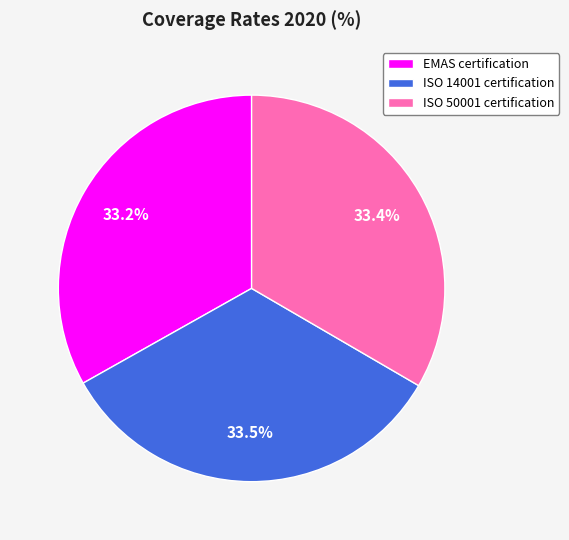

What is the ratio of the value at ISO 14001 certification to the value at ISO 50001 certification?

1.0